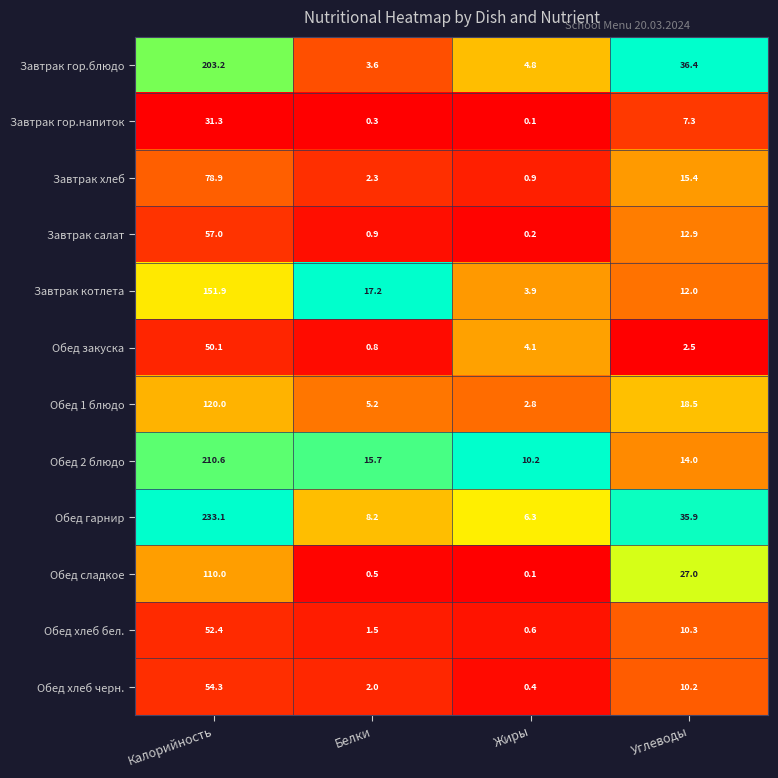

Which label corresponds to the largest value in the chart?

Калорийность